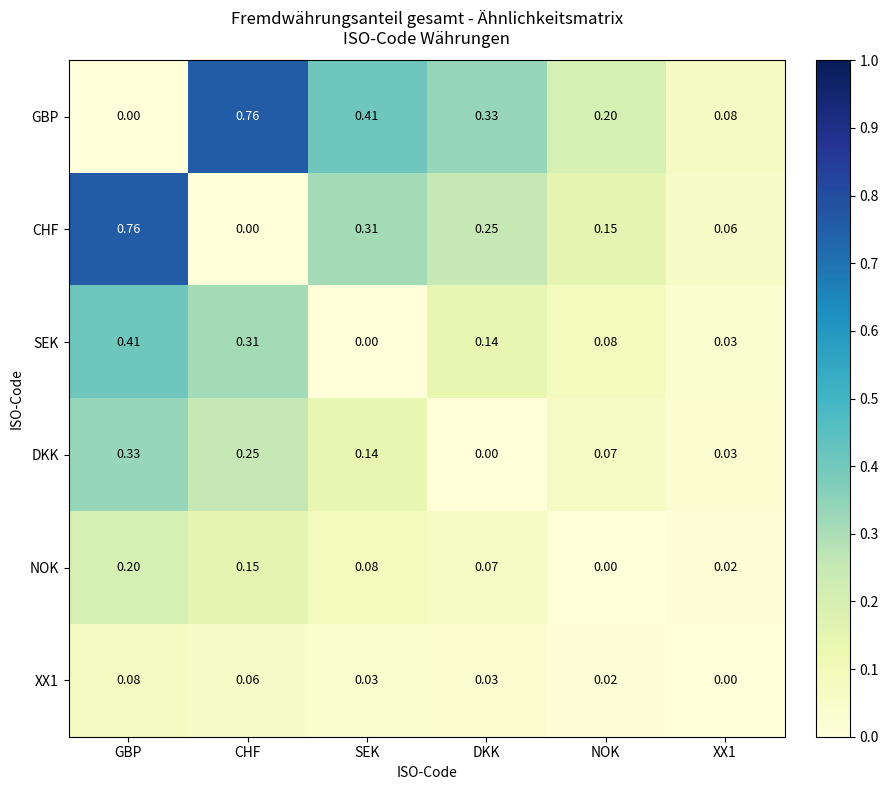

Which series changed the most between NOK and XX1?

GBP